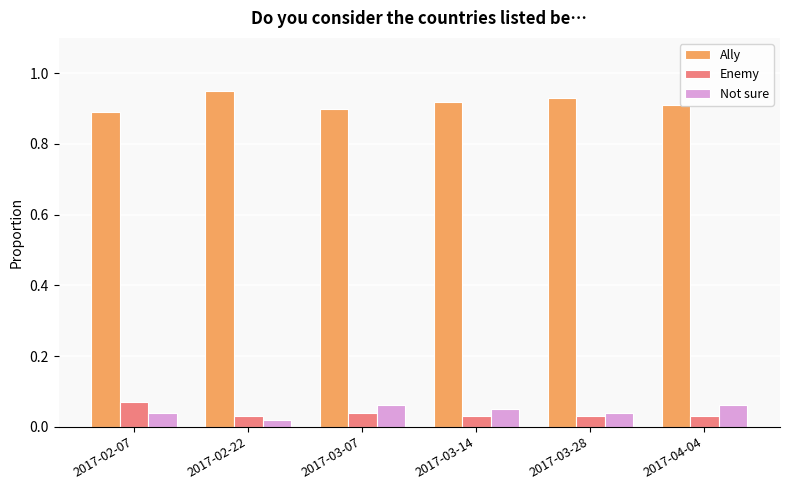

True or false: Ally has a value of 0.5 at 2017-03-28.

False